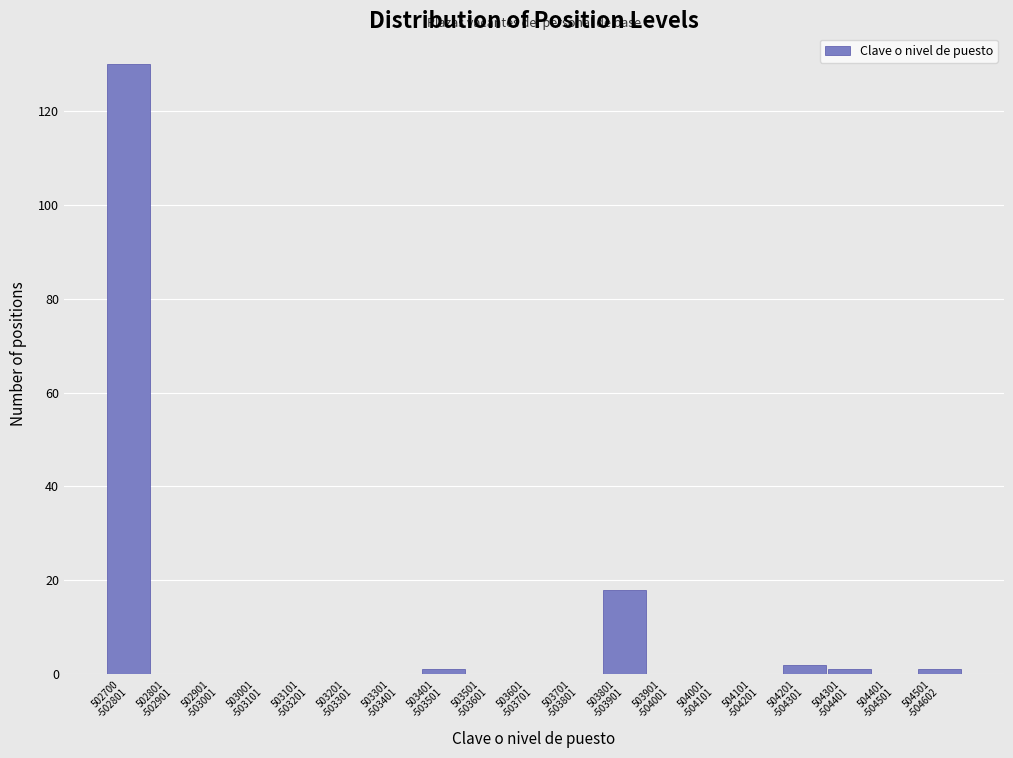

What is the sum of all values?

153